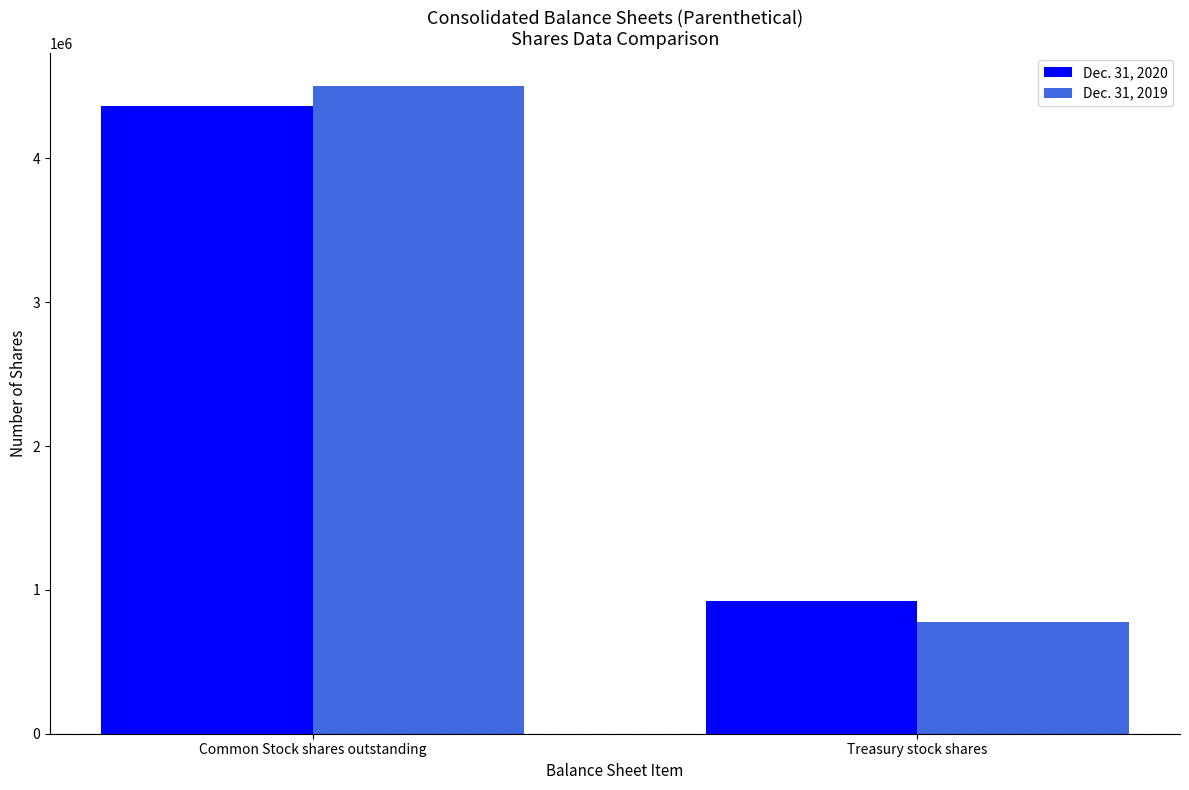

What position from the right is Common Stock shares outstanding?

2